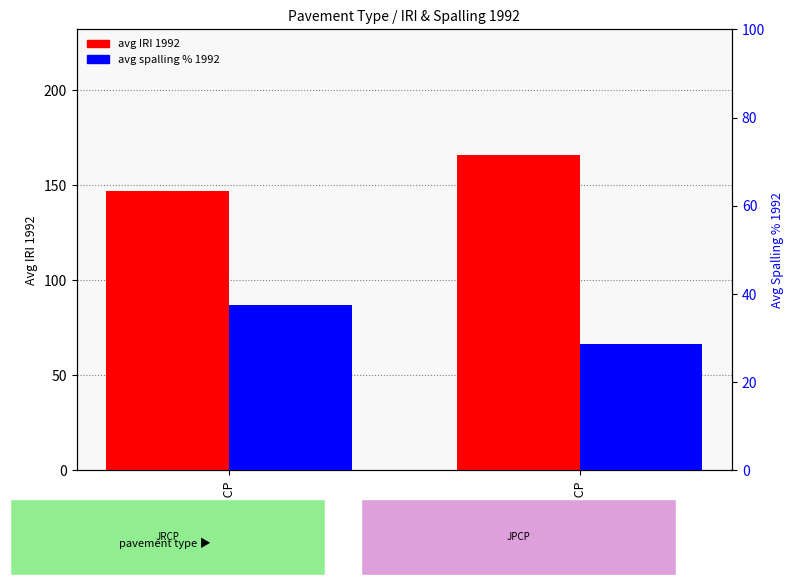

Which category has the lowest value in the avg IRI 1992 series?

JRCP